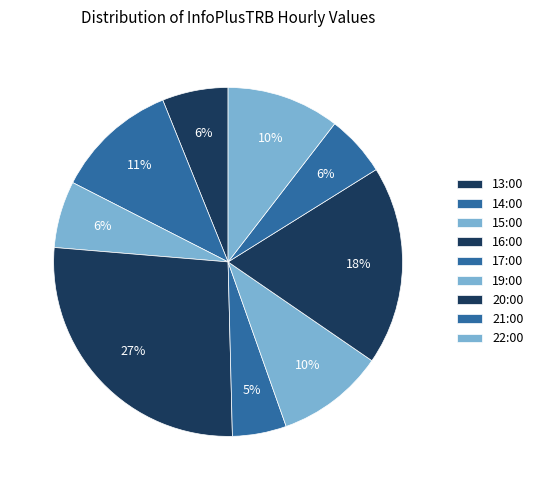

How many segments does this pie chart have?

9